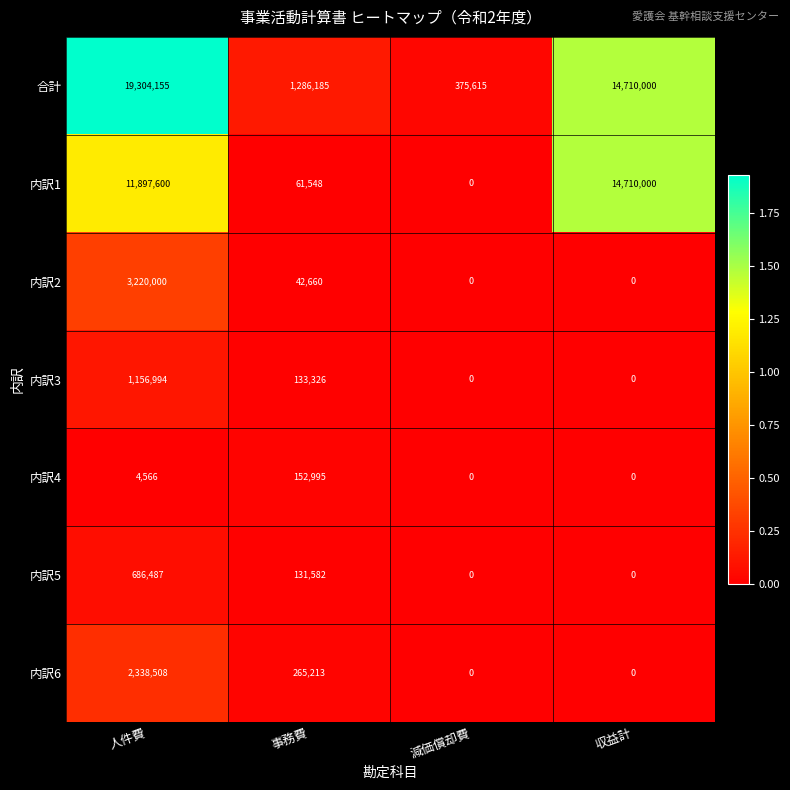

Between 事務費 and 減価償却費, which series saw the biggest shift?

合計